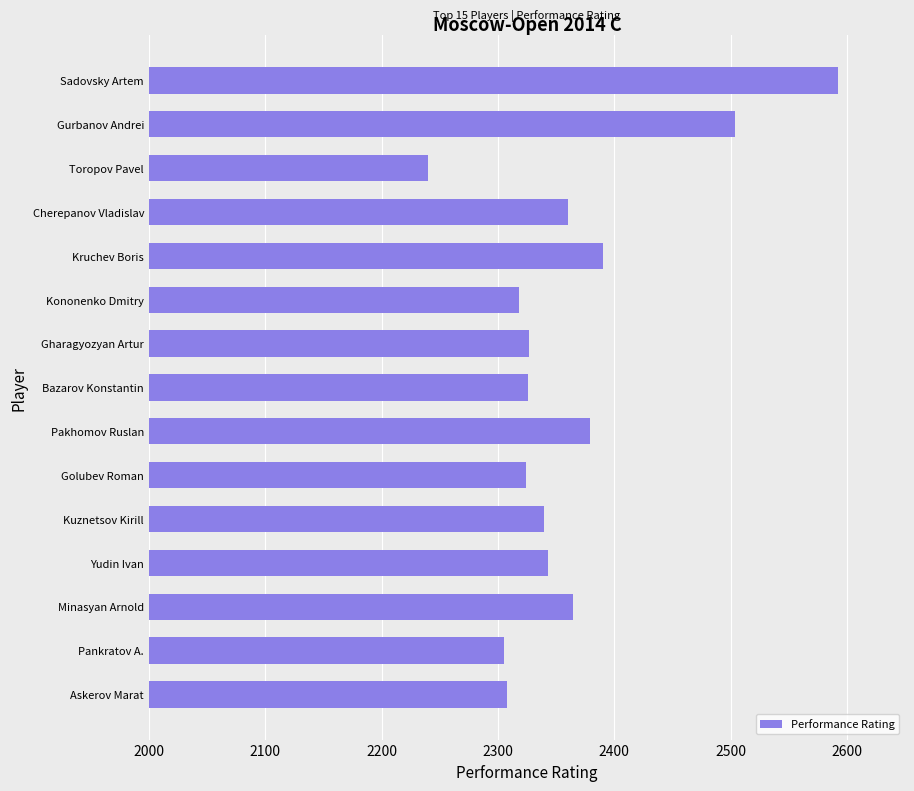

What is the value of the 8th bar from the top?

2326